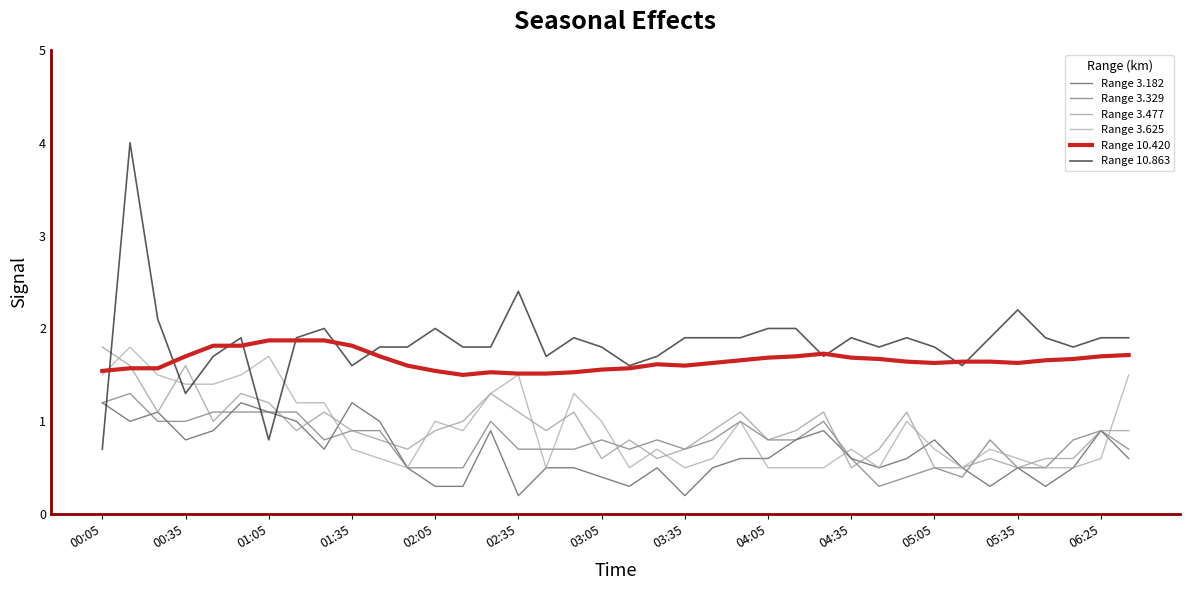

How many lines are shown in the chart?

6